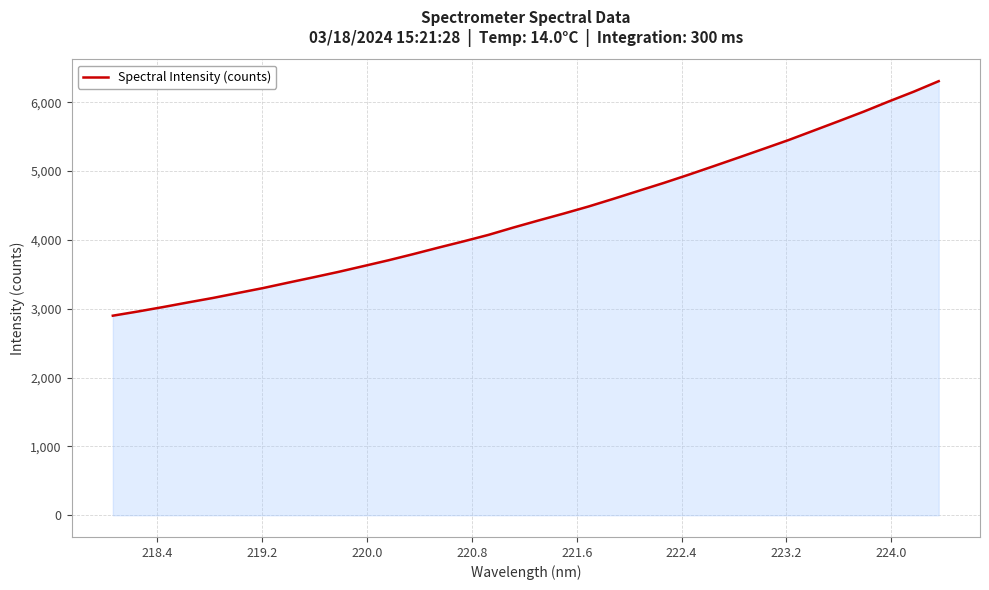

True or false: there are more than 1 points higher than both neighbors.

False